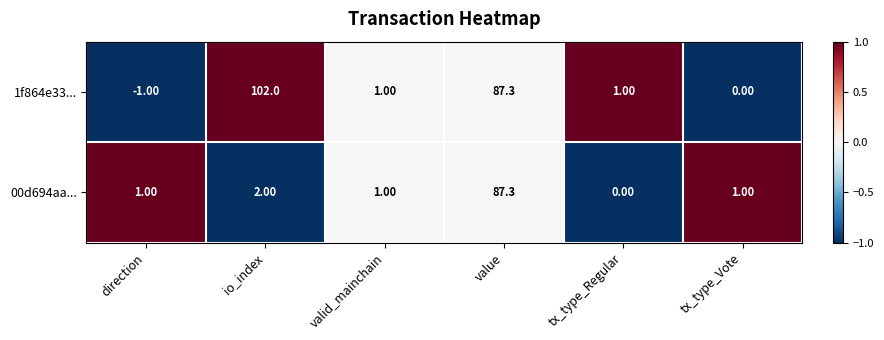

Rank the series by their average value, from highest to lowest.

1f864e33..., 00d694aa...